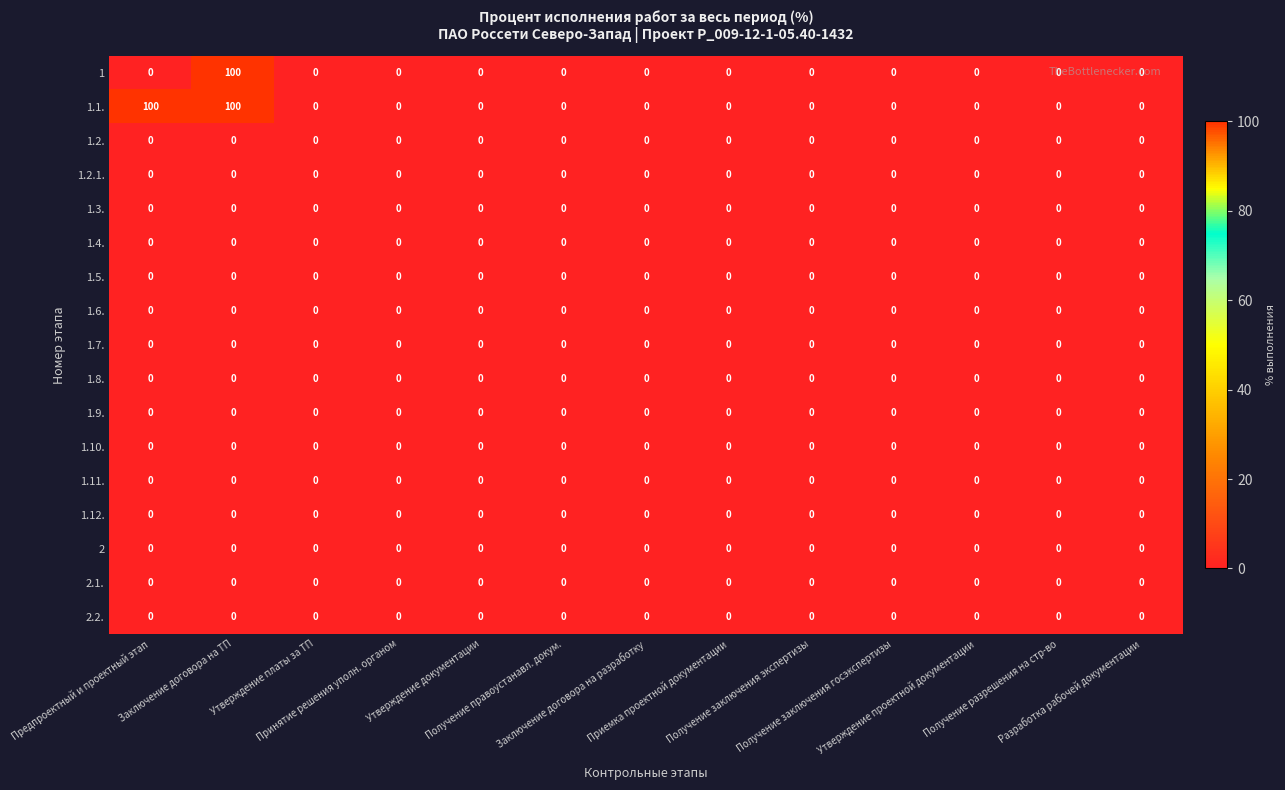

Which series has the largest total across all categories?

1.1.